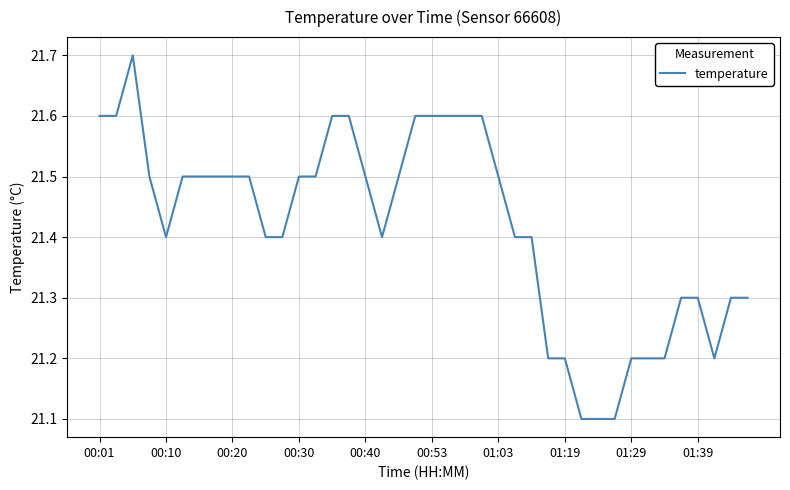

What is the greatest value displayed?

21.7